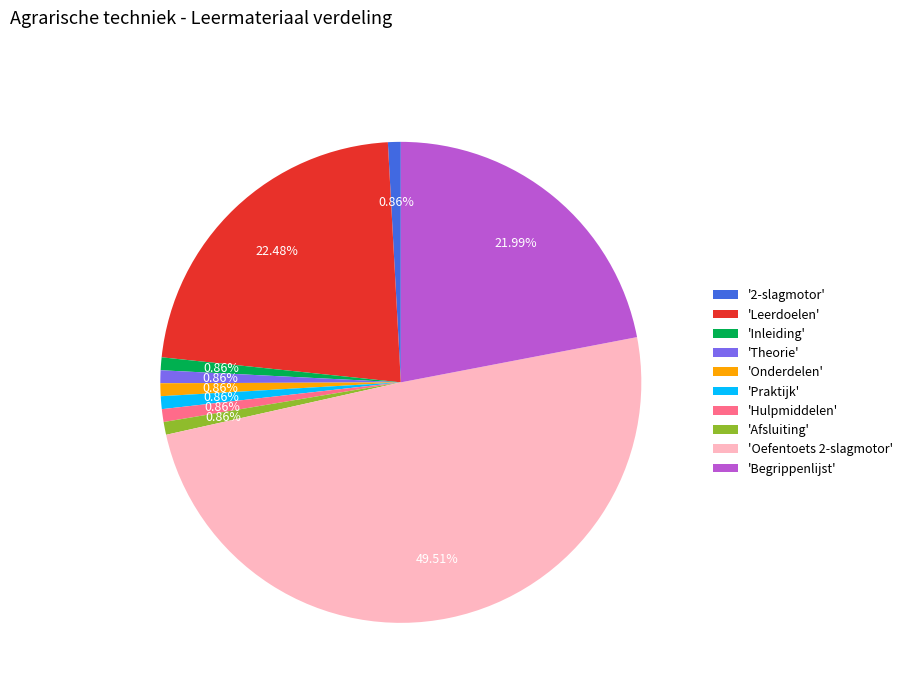

Combined, do 'Theorie' and 'Begrippenlijst' account for over 50%?

No